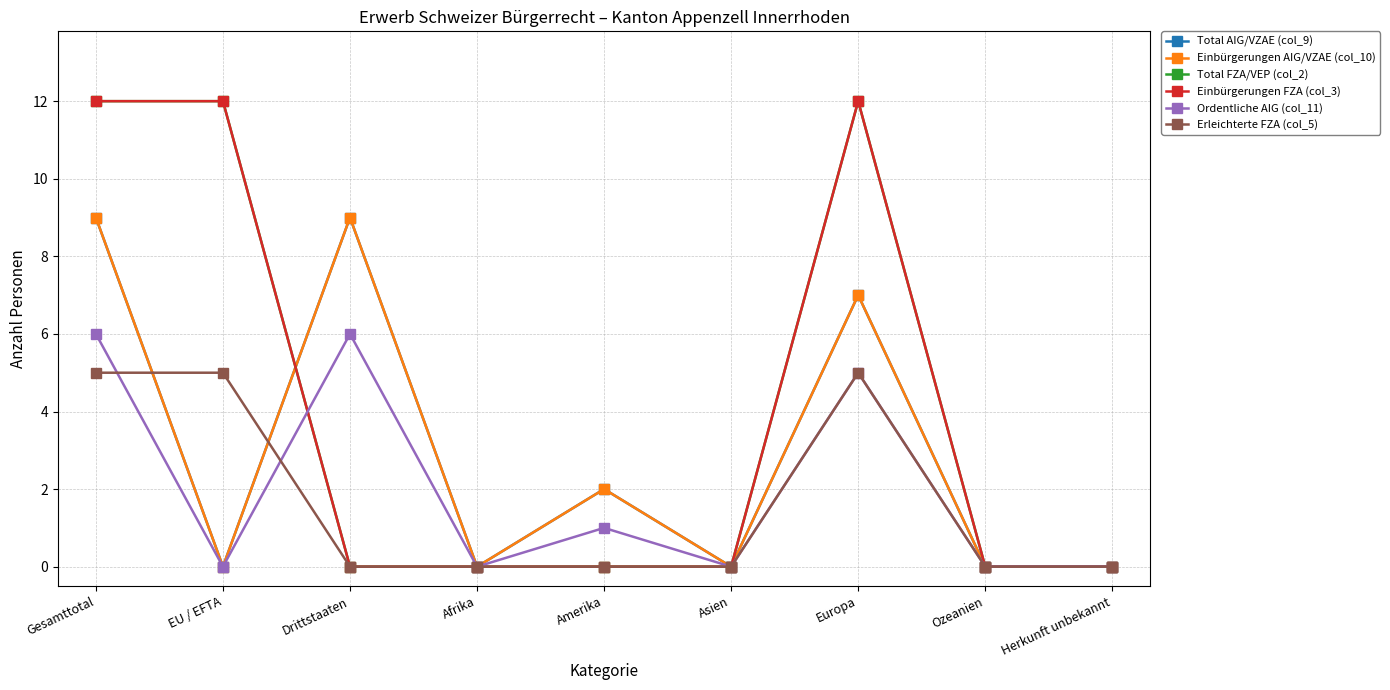

Rank the series at Asien from lowest to highest value.

Total AIG/VZAE (col_9), Einbürgerungen AIG/VZAE (col_10), Total FZA/VEP (col_2), Einbürgerungen FZA (col_3), Ordentliche AIG (col_11), Erleichterte FZA (col_5)